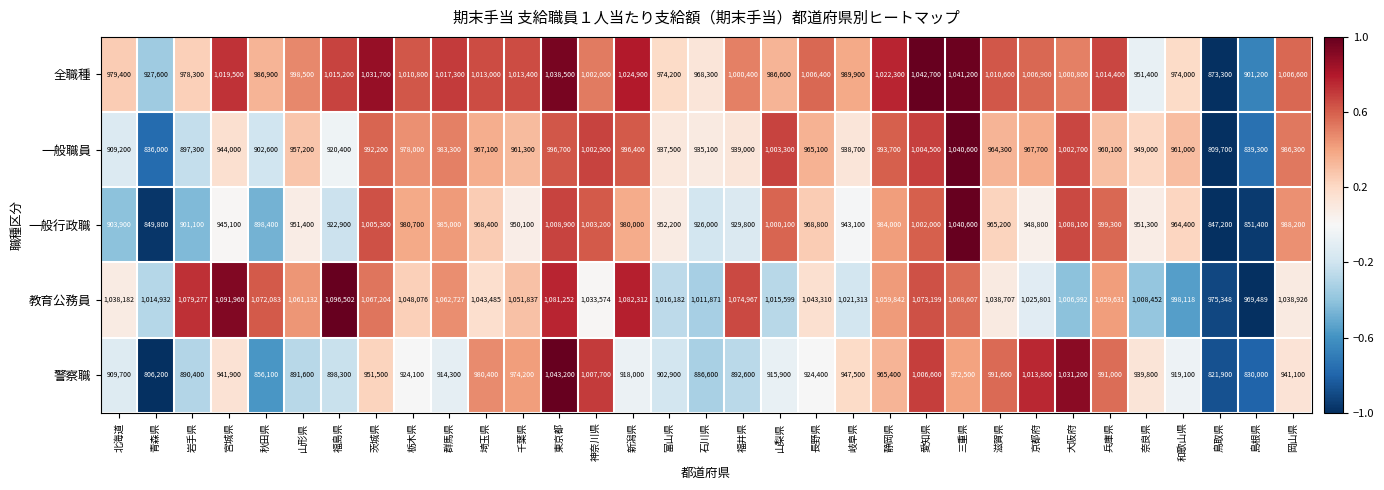

Rank the series at 鳥取県 from highest to lowest value.

教育公務員, 全職種, 一般行政職, 警察職, 一般職員